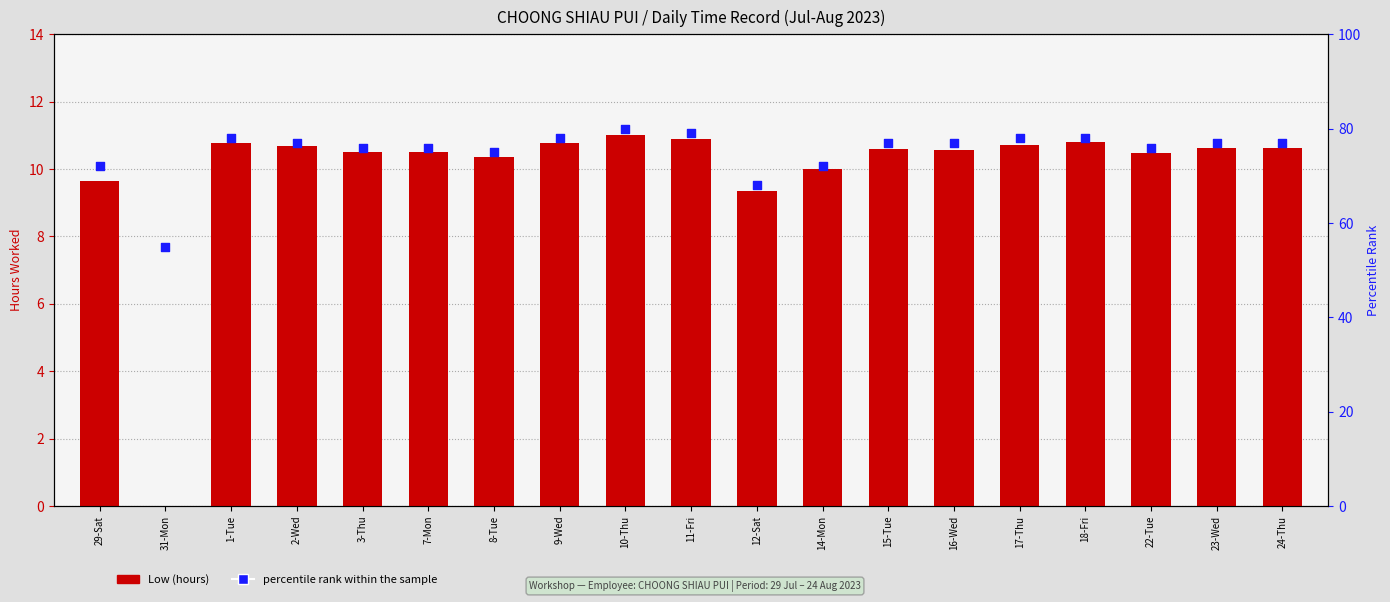

What is the total value across all series at 11-Fri?

89.9